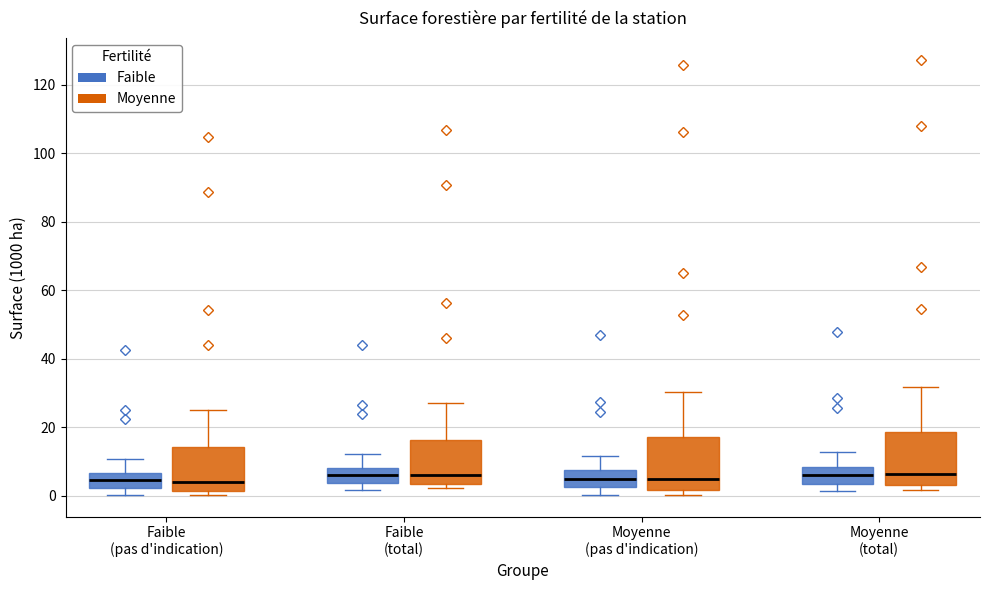

Where does the upper whisker of the box for Faible (total) (Faible) end on the y-axis? The values are not printed on the chart, so give them approximately, as read against the axis.

12